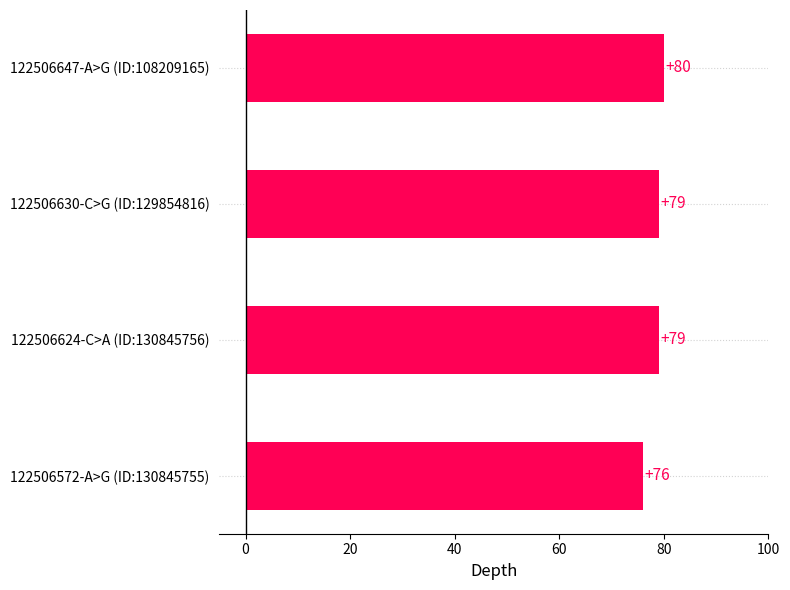

What is the sum of the values at 122506630-C>G (ID:129854816) and 122506572-A>G (ID:130845755)?

155